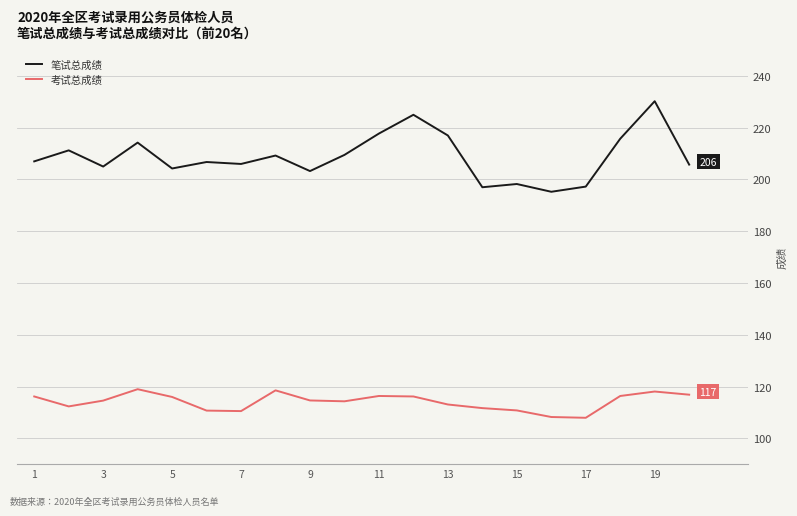

Which series has the largest total across all categories?

笔试总成绩